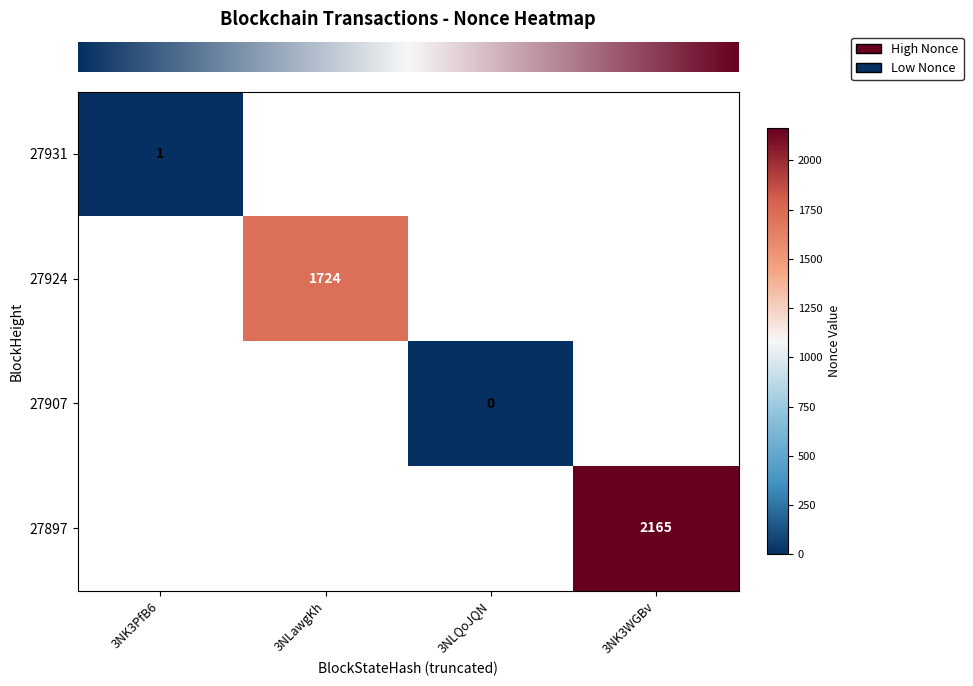

Which has a higher value, 3NLQoJQN or 3NK3WGBv?

3NK3WGBv